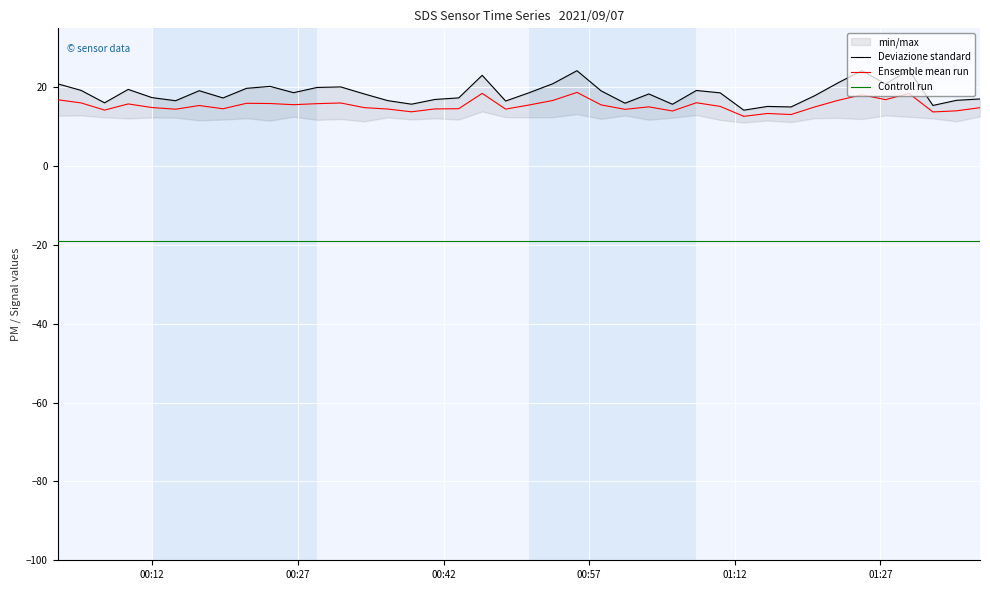

True or false: Ensemble mean run and Controll run intersect in this chart.

False